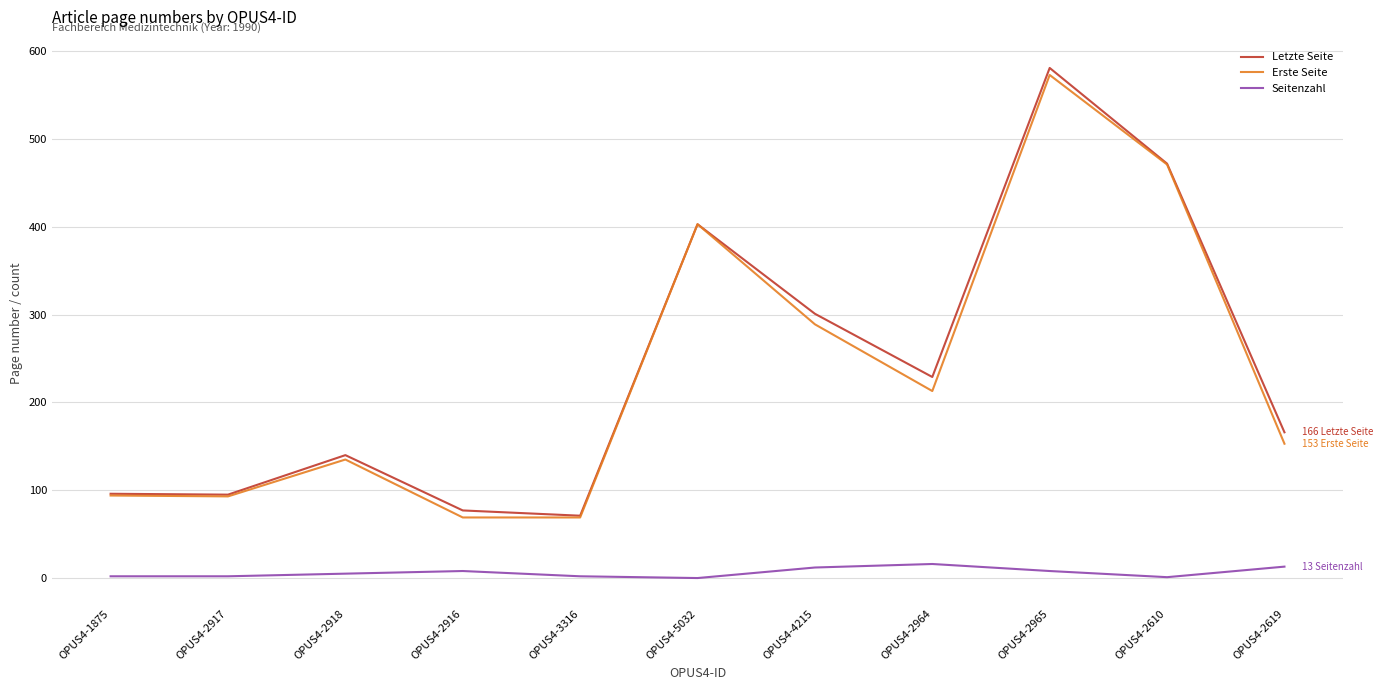

Is the value of Seitenzahl at OPUS4-3316 greater than the value of Letzte Seite at OPUS4-2917?

No